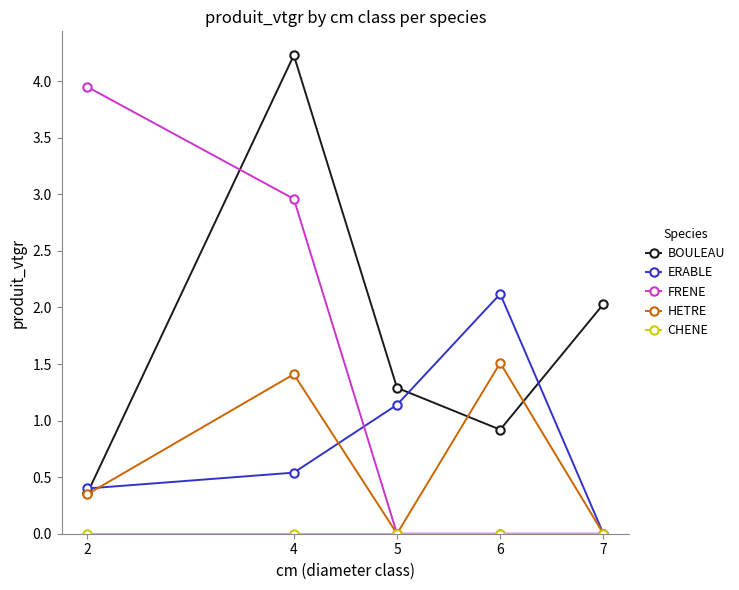

What is the value of the ERABLE point at the 4th from the left?

2.1